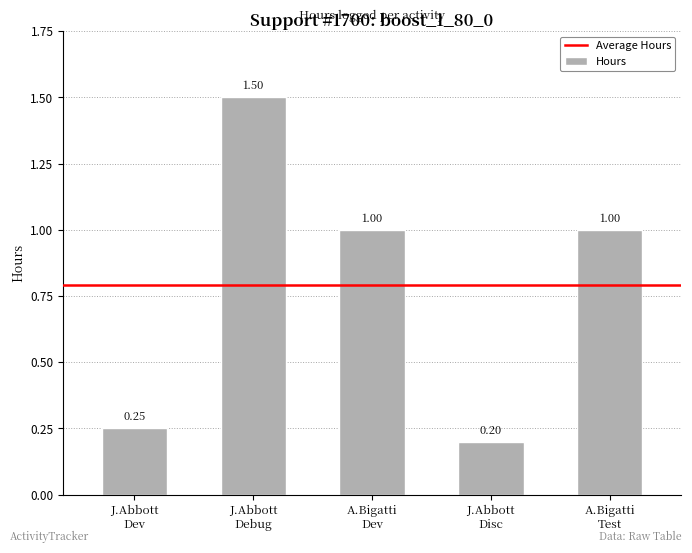

What is the sum of all values?

4.0